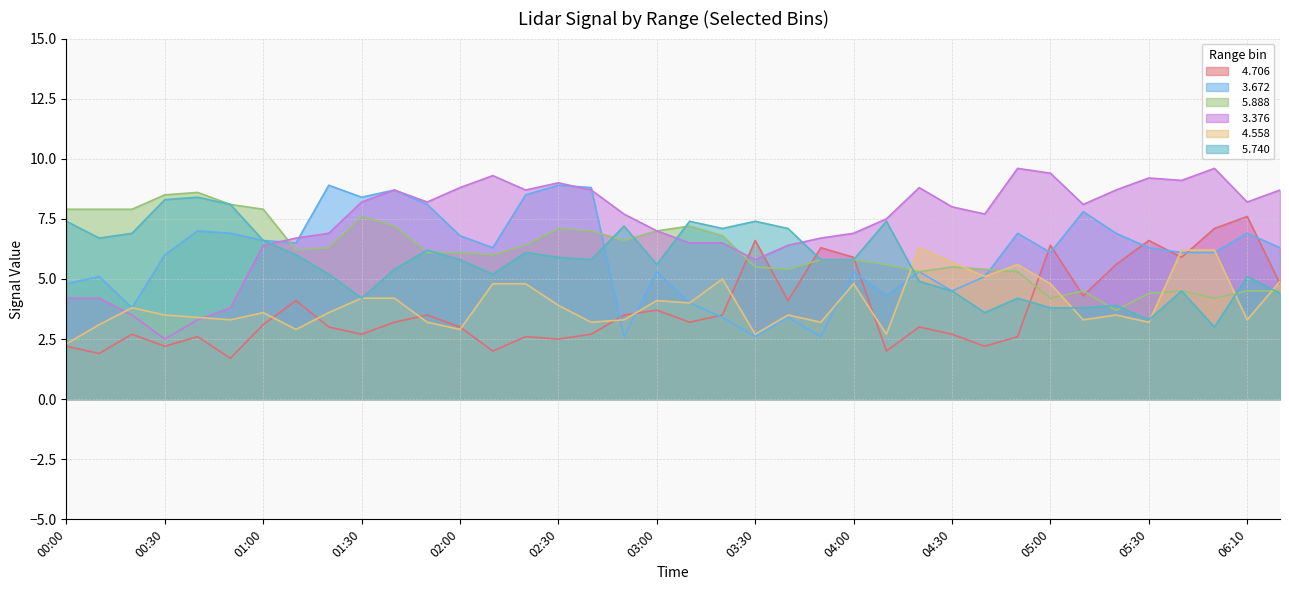

The value of   5.888 at 01:30 is 5.2. True or false?

False